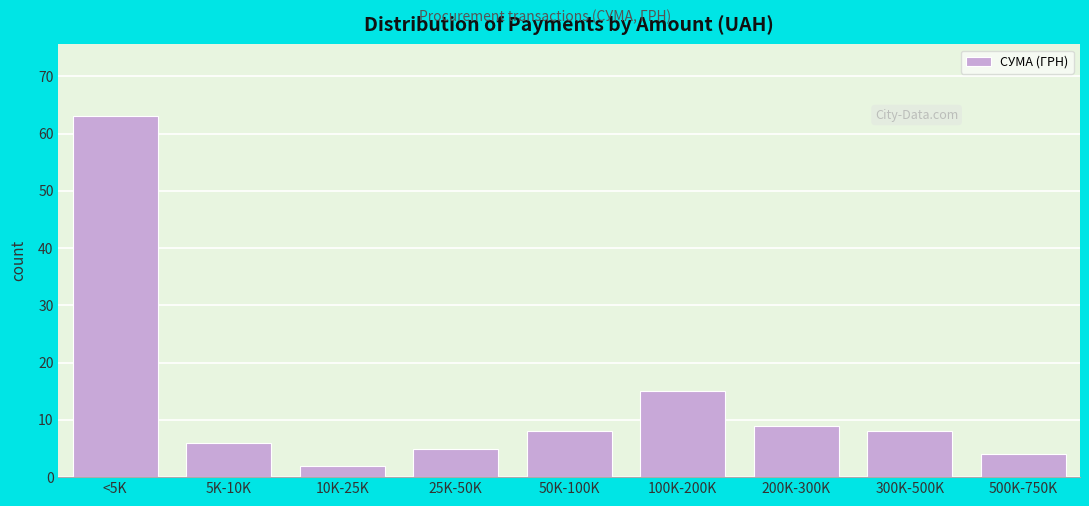

Reading right to left, extract all data points from this chart.

4	8	9	15	8	5	2	6	63